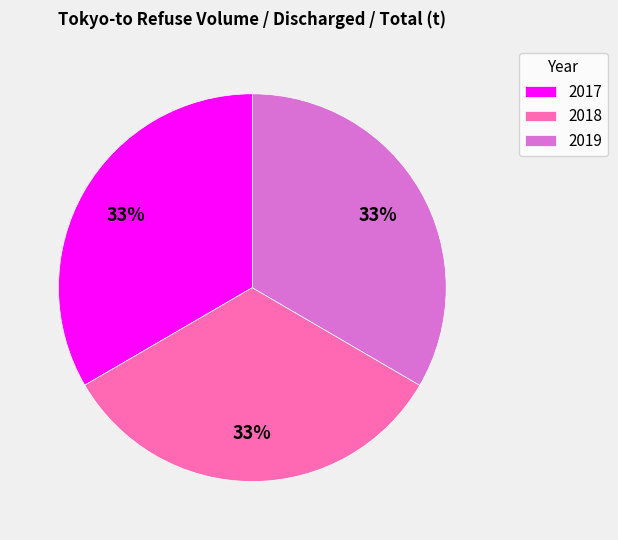

Is there a majority slice in this chart?

No